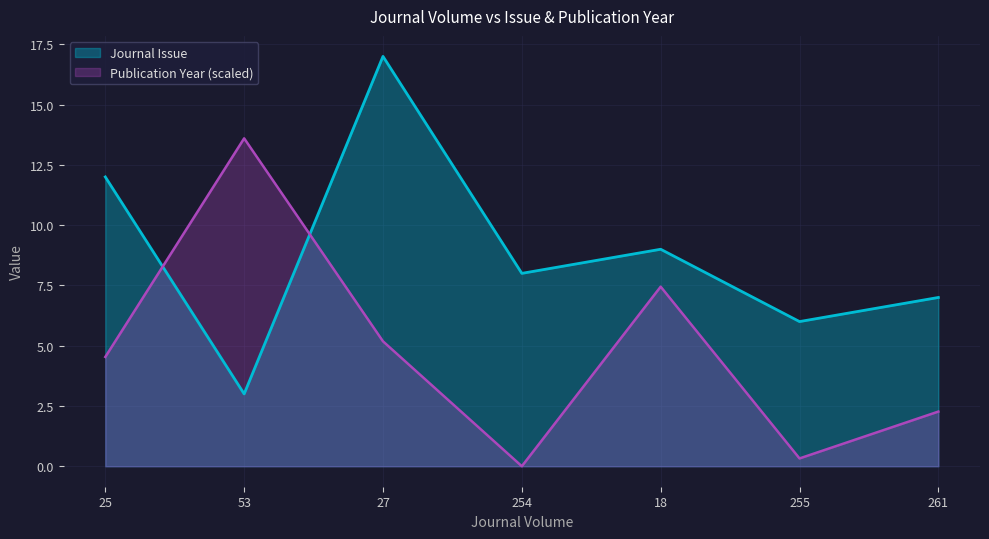

What is the difference between the maximum and minimum values in the Publication Year series?

13.6